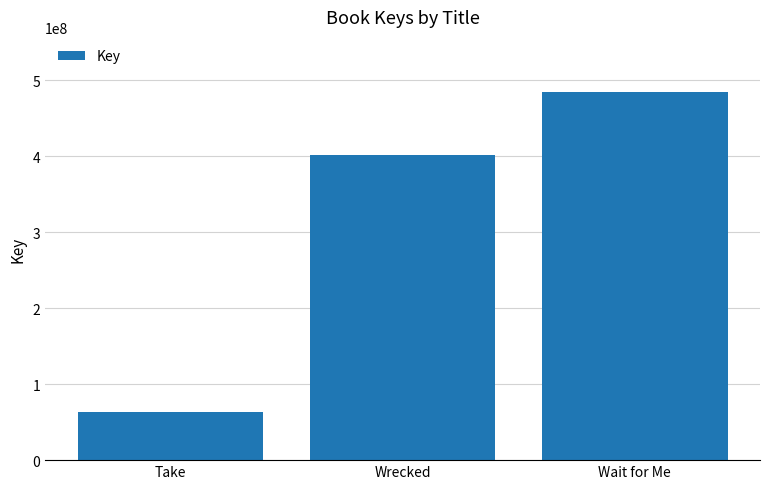

What is the difference between the values at Wrecked and Take?

338464071